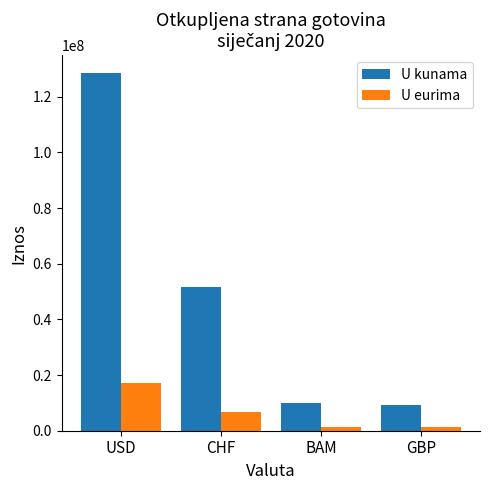

At which category is the sum across all series the highest?

USD